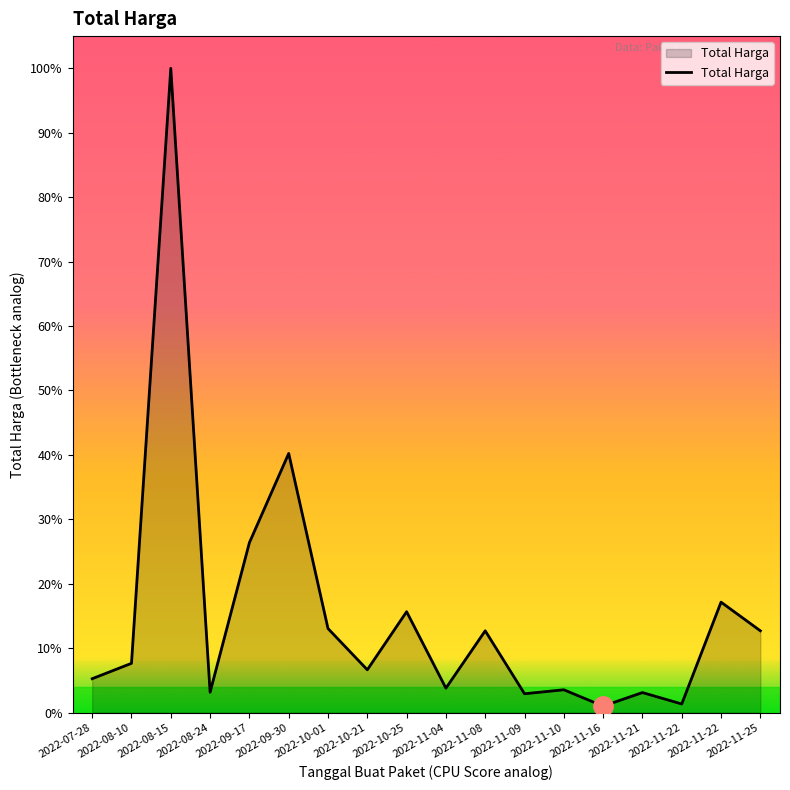

Does the chart have visible grid lines?

No